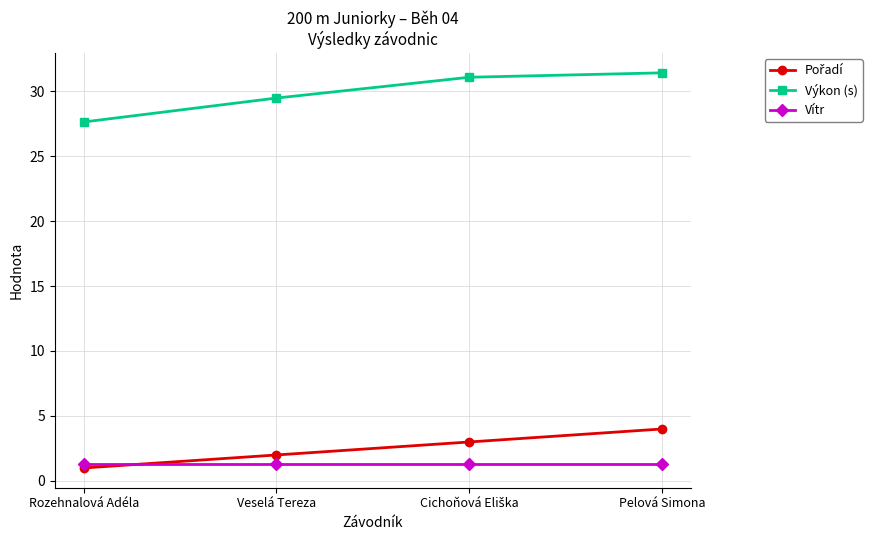

At which category is the sum across all series the highest?

Pelová Simona